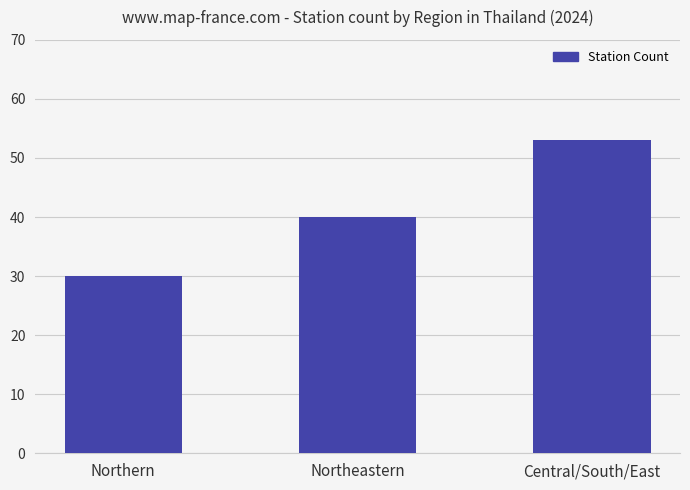

Reading left to right, extract all data points from this chart.

Northern=30	Northeastern=40	Central/South/East=53